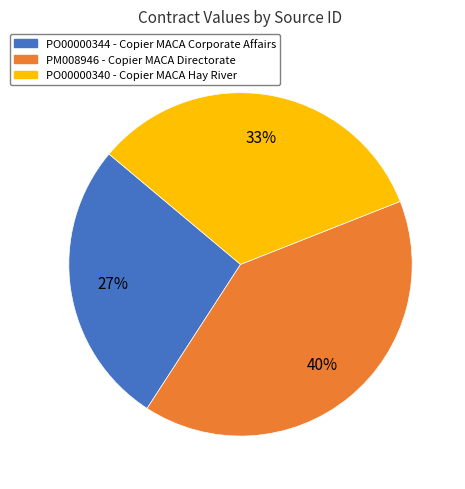

Is the sum of PO00000344 and PM008946 greater than half?

Yes